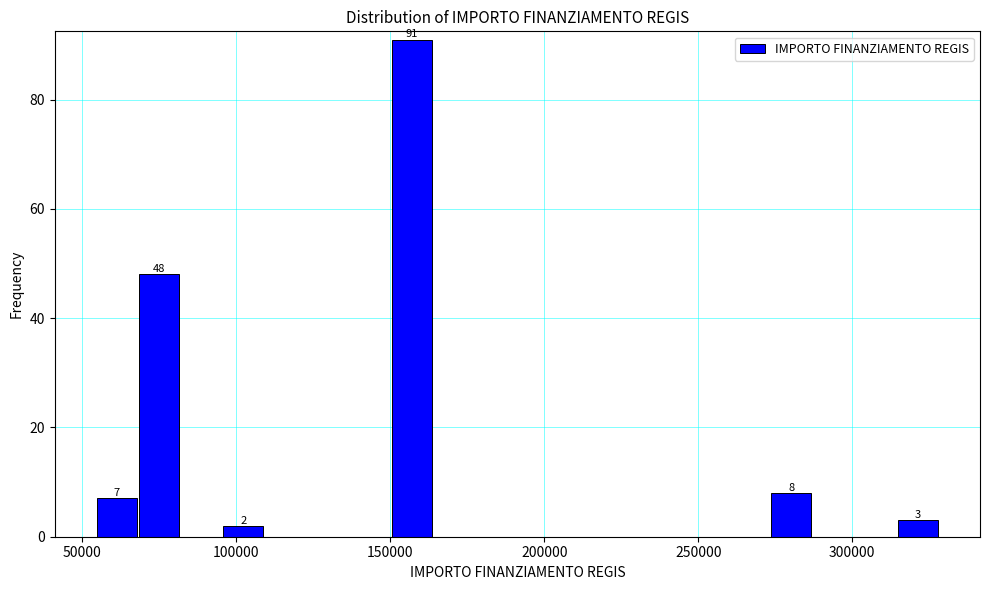

Read against the x-axis, roughly where is the centre of the tallest bar?

155000